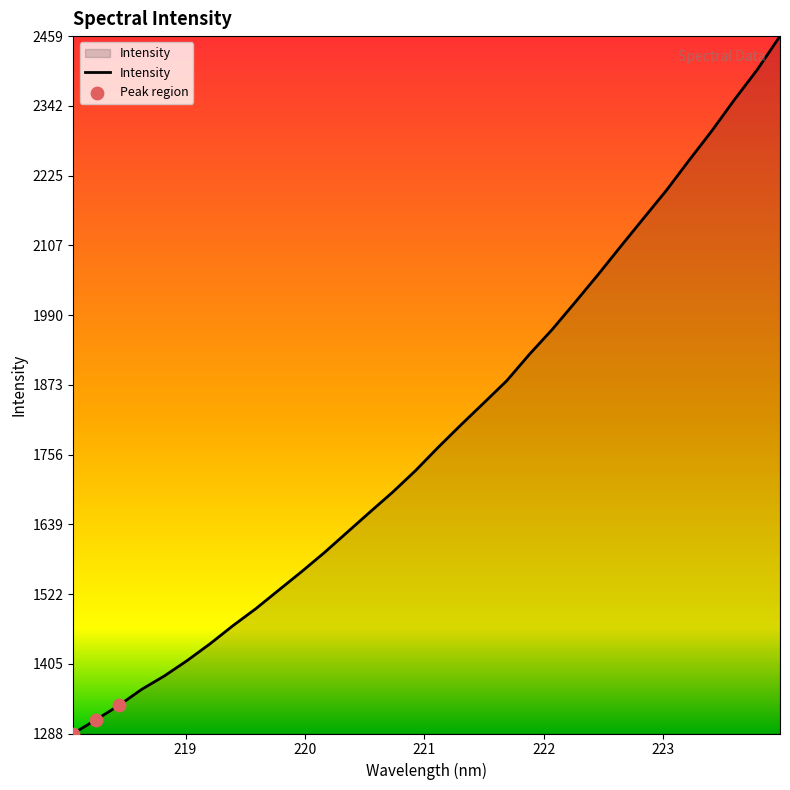

What is the smallest value displayed?

1287.8